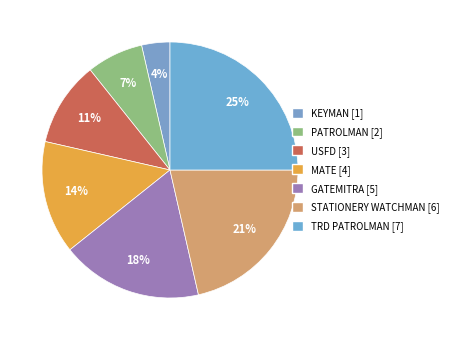

Rank the categories by value from highest to lowest.

TRD PATROLMAN, STATIONERY WATCHMAN, GATEMITRA, MATE, USFD, PATROLMAN, KEYMAN